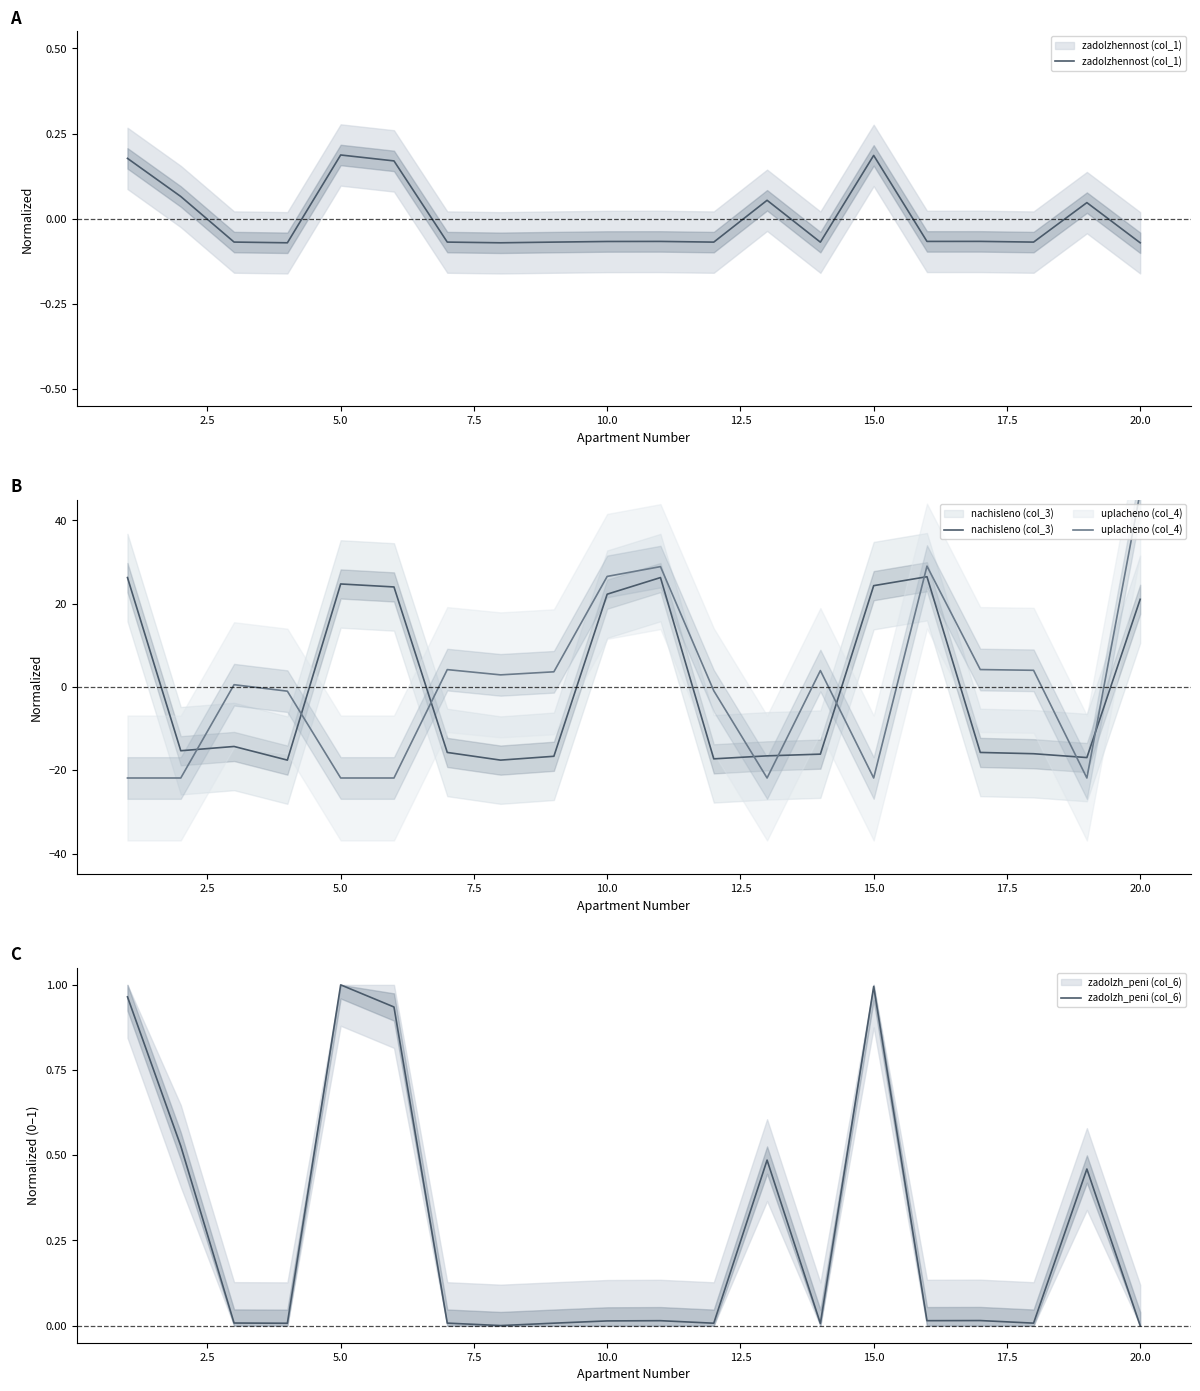

What is the highest value of the uplacheno (col_4) series?

46.8